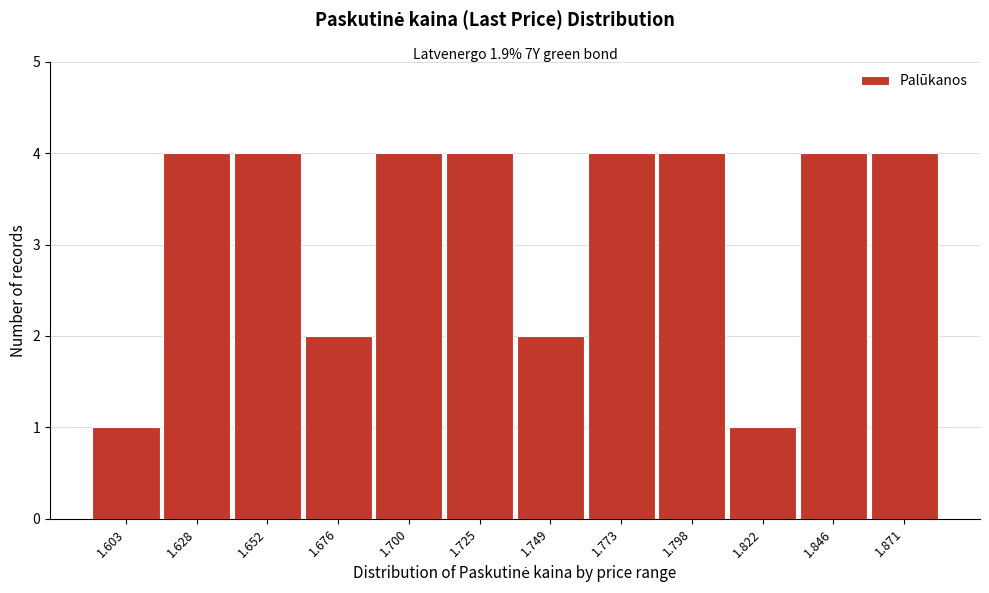

Reading left to right, extract all data points from this chart.

1.603=1	1.628=4	1.652=4	1.676=2	1.700=4	1.725=4	1.749=2	1.773=4	1.798=4	1.822=1	1.846=4	1.871=4